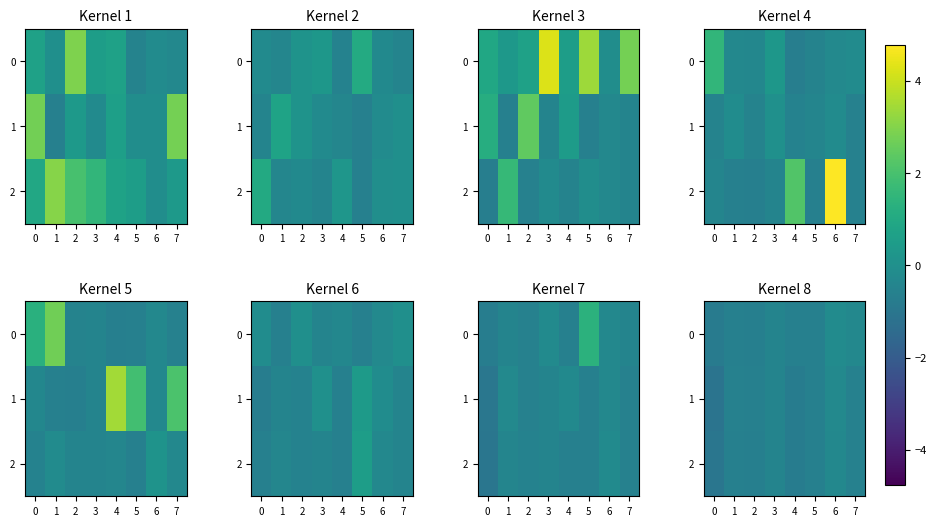

Is it true that 2 equals -1.0 at 1?

False